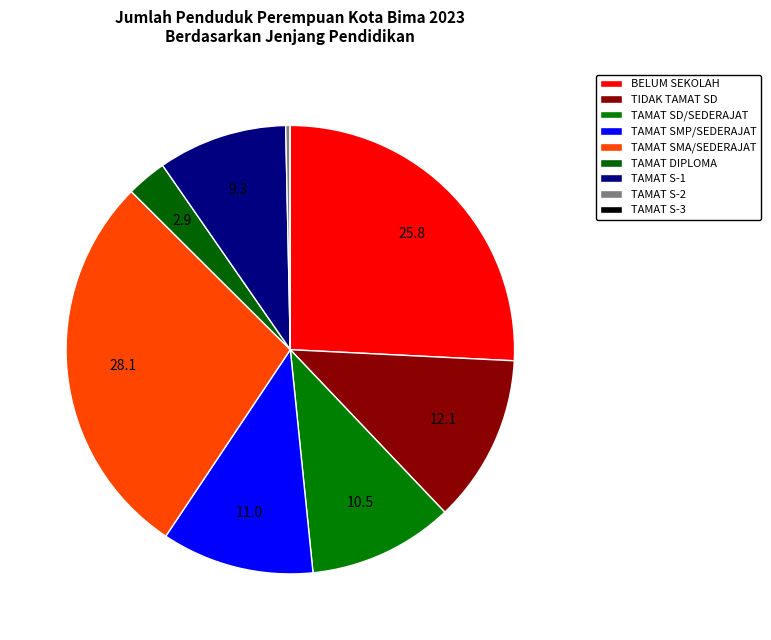

To the nearest percent, what is the difference between the TAMAT SMP/SEDERAJAT and TIDAK TAMAT SD slice percentages?

1%